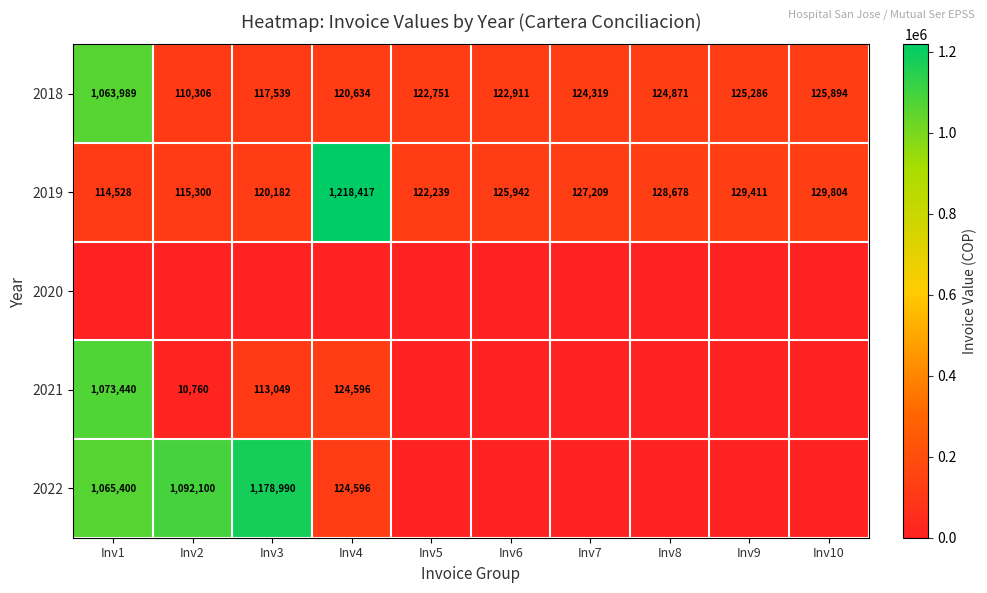

At which label does 2018 first exceed 124319?

Inv1